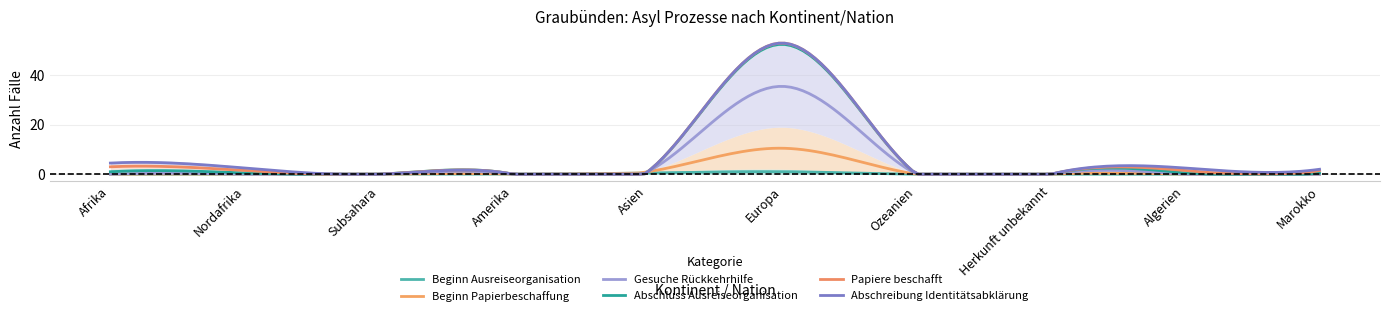

What is the sum of the Beginn Ausreiseorganisation values at Asien and Amerika?

1